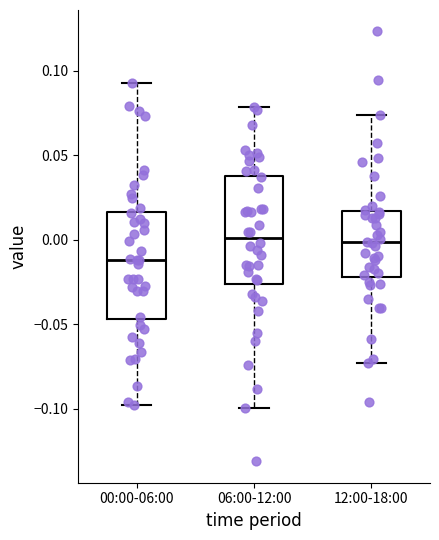

Where is the lower edge of the box for 00:00-06:00 on the y-axis? The values are not printed on the chart, so give them approximately, as read against the axis.

-0.045